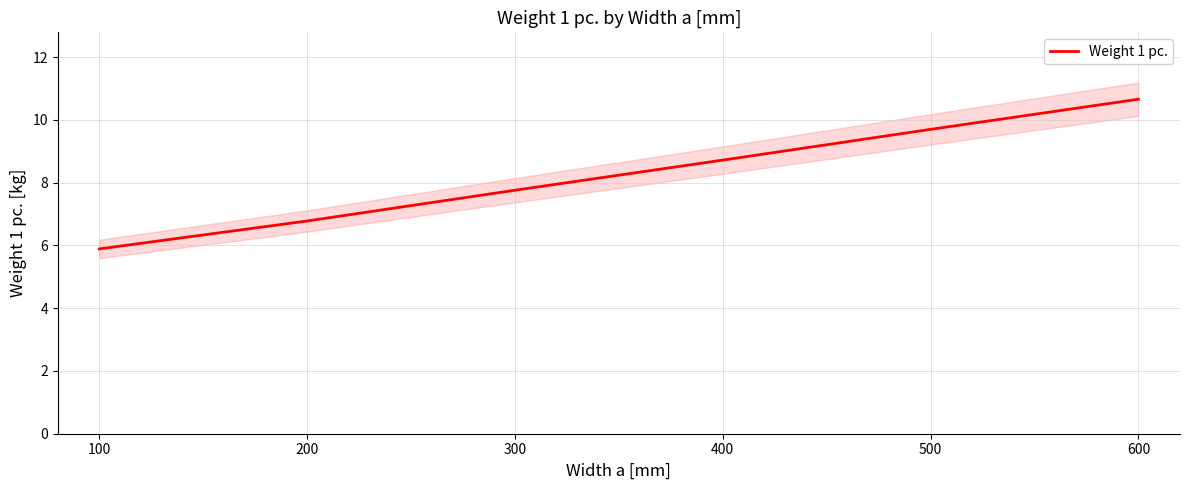

True or false: Weight 1 pc. has a value of 8.7 at 400.

True